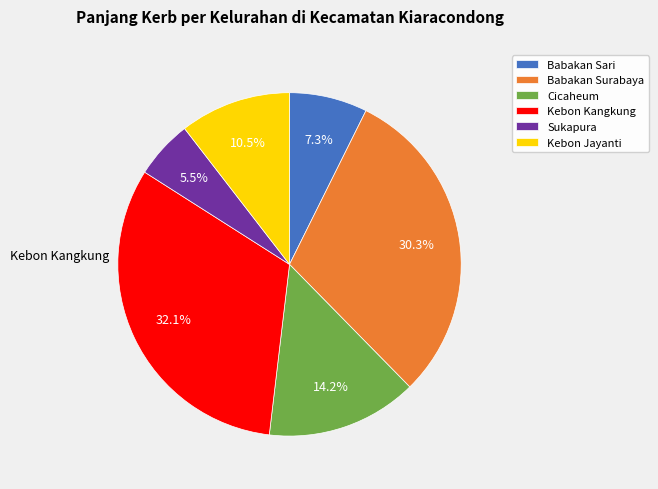

Which category has the smallest portion of the pie?

Sukapura